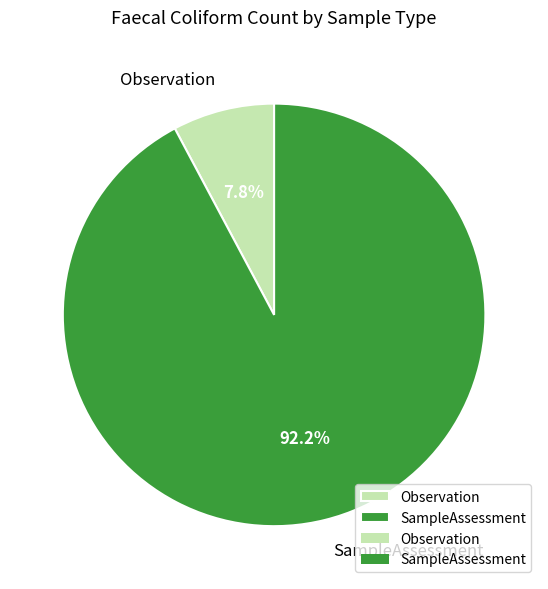

Does SampleAssessment represent more than half of the total?

Yes